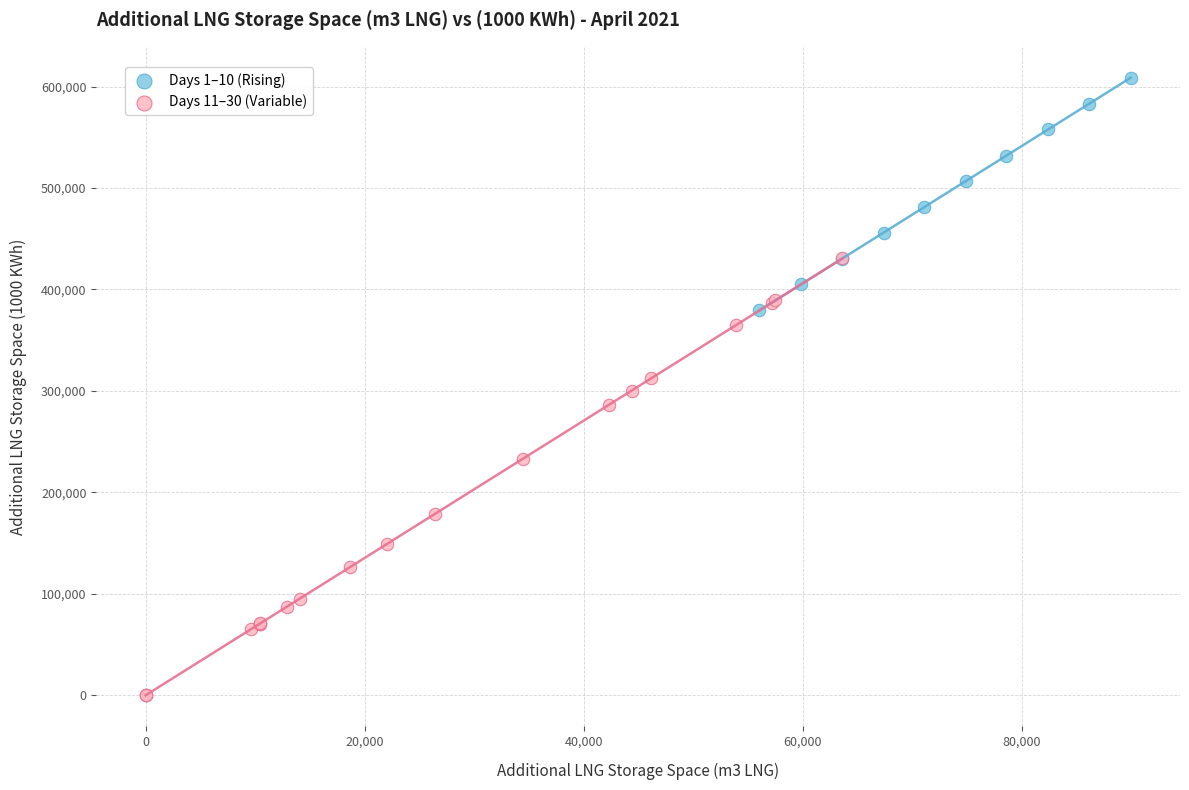

Which series reaches the maximum Y coordinate?

Days 1–10 (Rising)